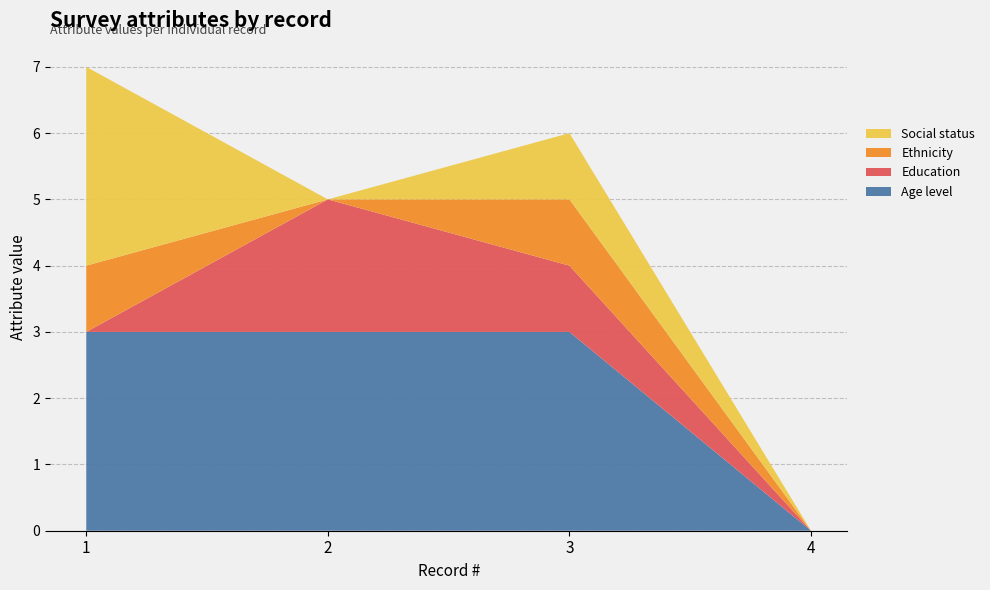

Reading left to right, extract all data points from this chart.

Age level: 3	3	3	0
Education: 0	2	1	0
Ethnicity: 1	0	1	0
Social status: 3	0	1	0